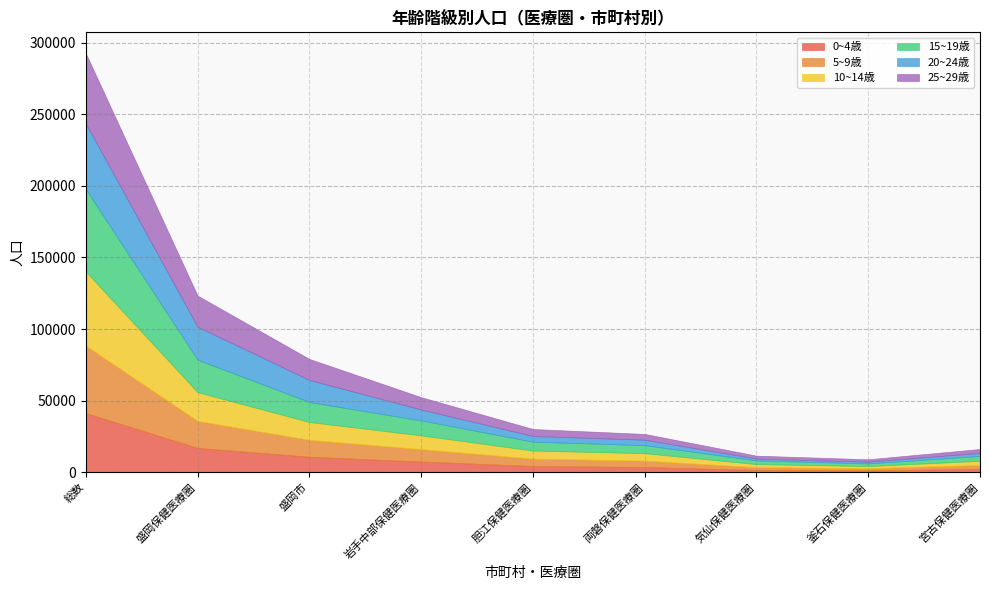

At which category does the chart reach its minimum across all series?

釜石保健医療圏